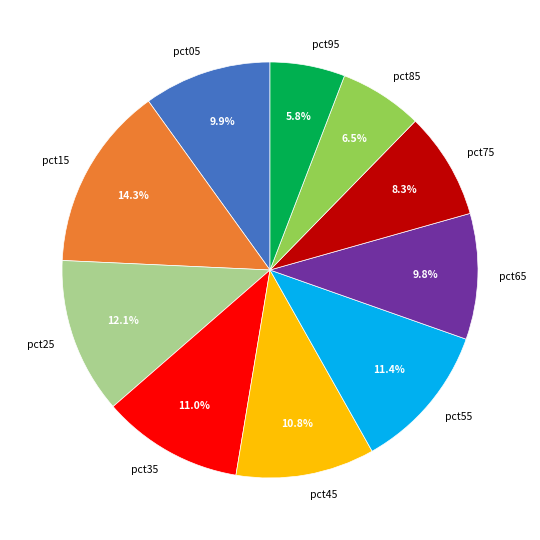

Which has a higher value, pct05 or pct25?

pct25